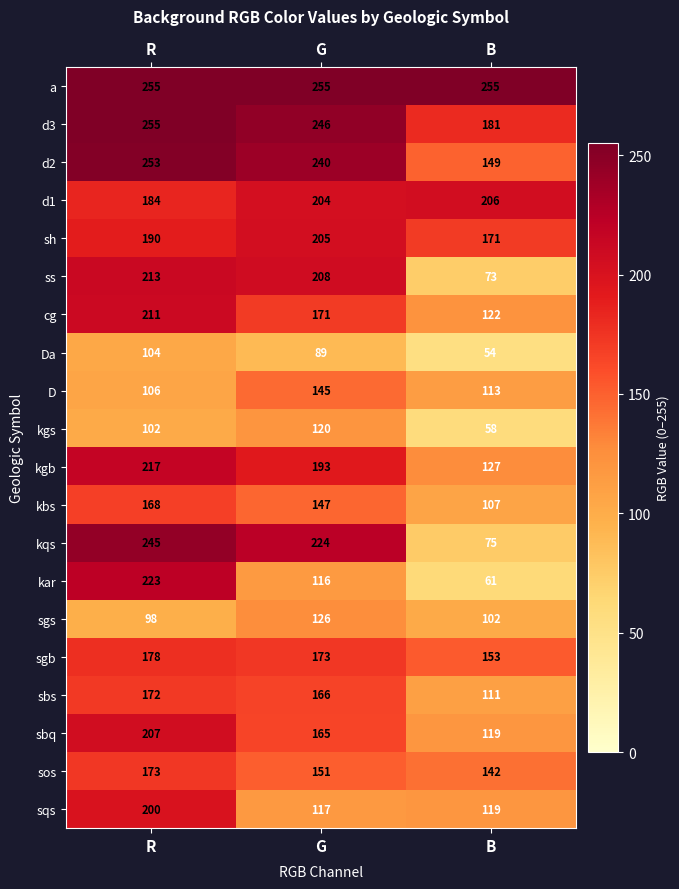

Rank the categories by d2 value from highest to lowest.

R, G, B